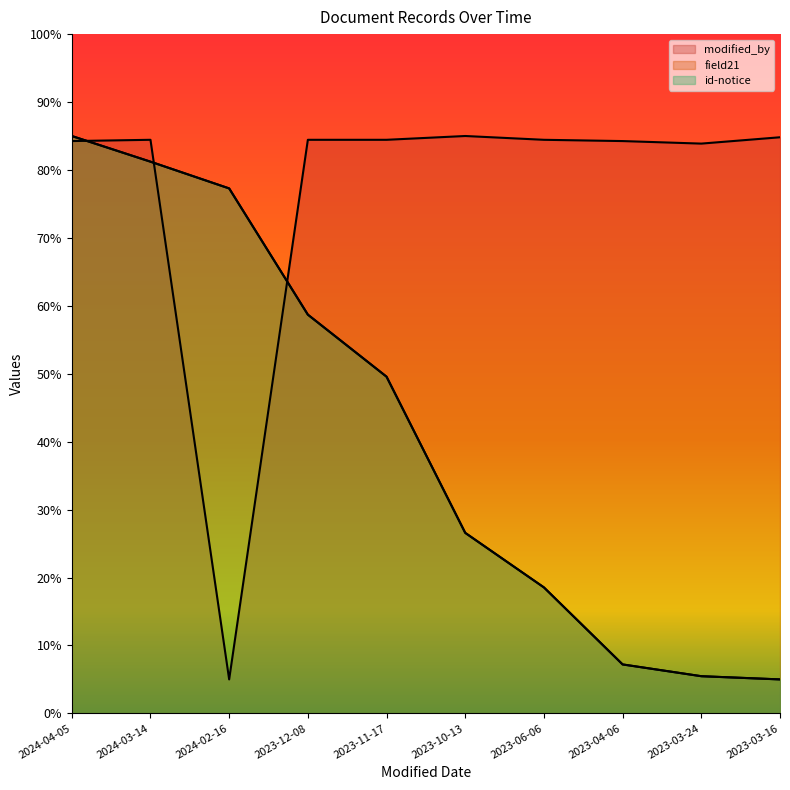

How many interior local valleys does the modified_by series have?

2